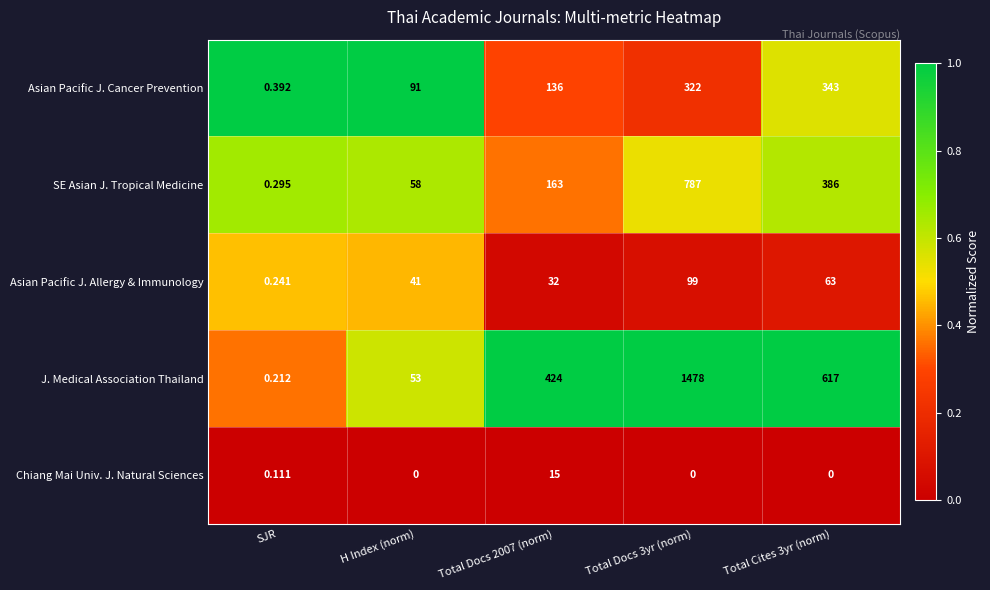

Which series has the widest spread of values?

J. Medical Association Thailand